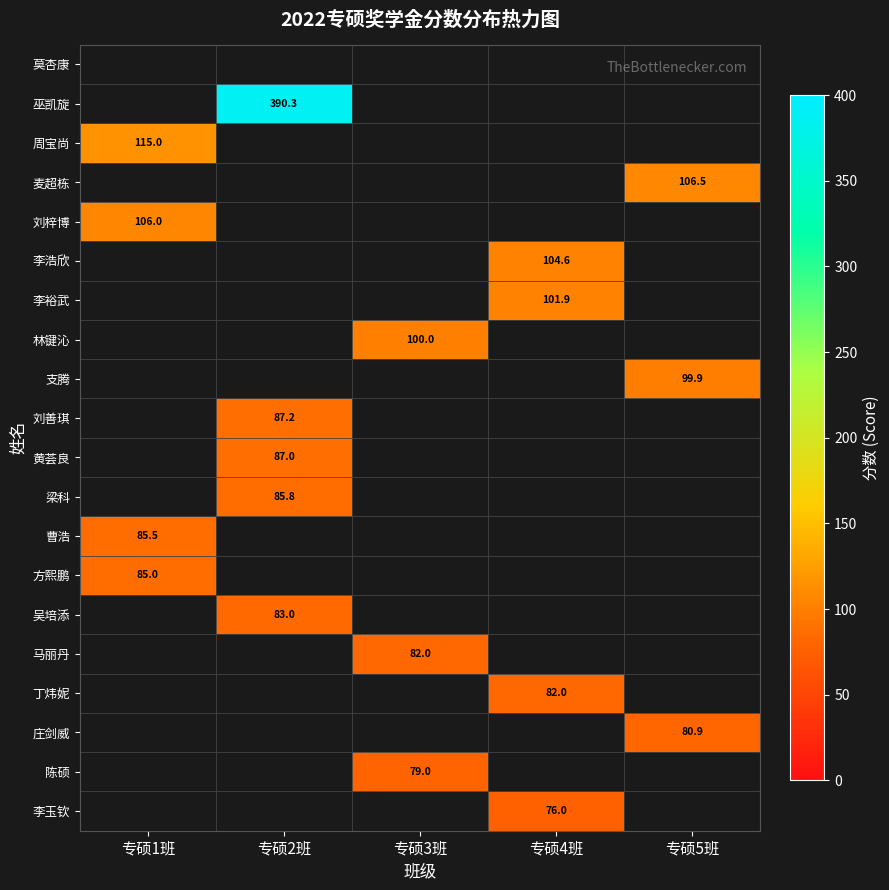

The 周宝尚 series shows 115.0 at 专硕1班. True or false?

True